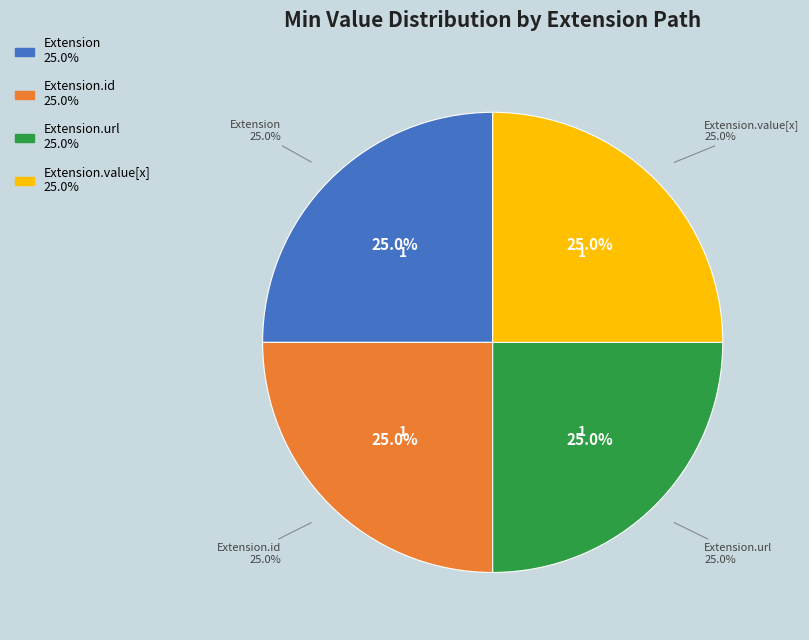

Does Extension represent more than half of the total?

No